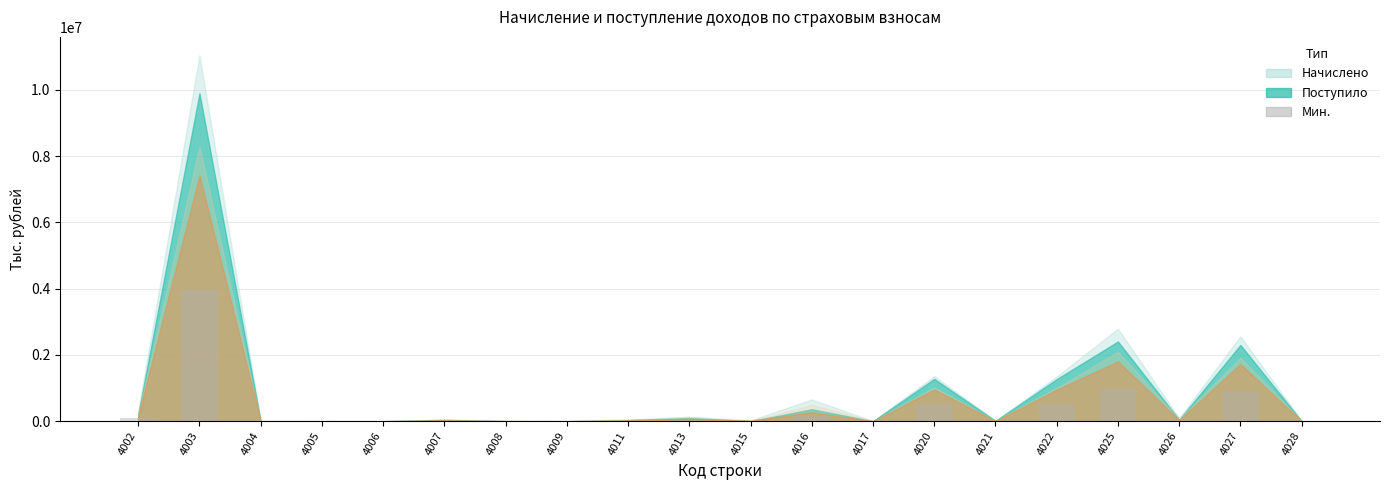

What is the greatest value displayed?

3958282.4